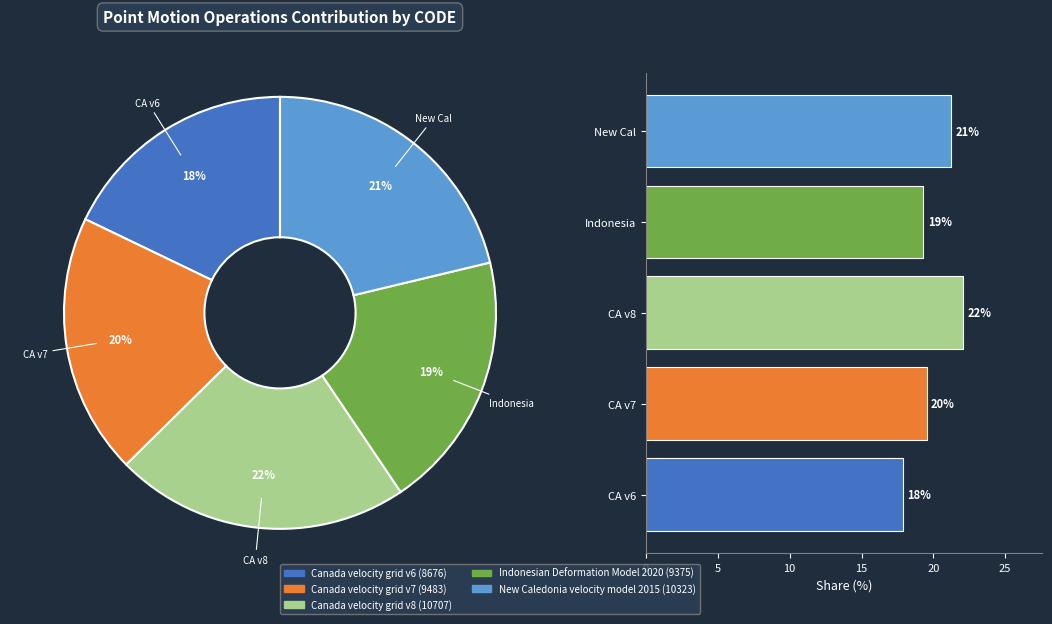

How many segments does this pie chart have?

5